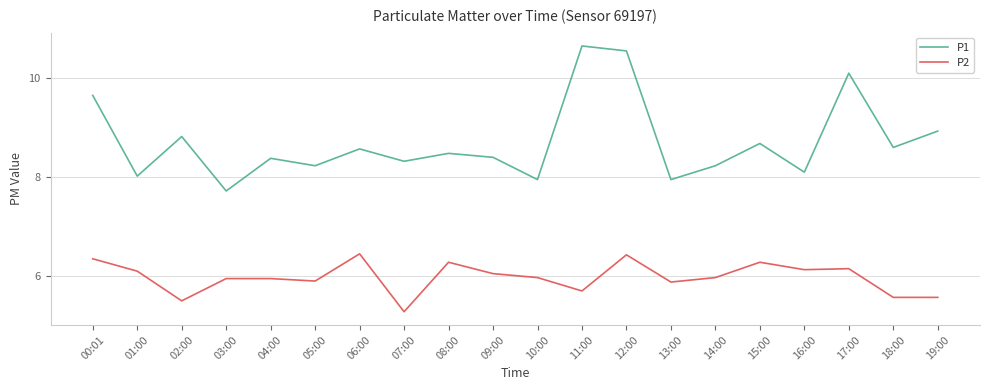

What is the maximum value shown in the chart?

10.7